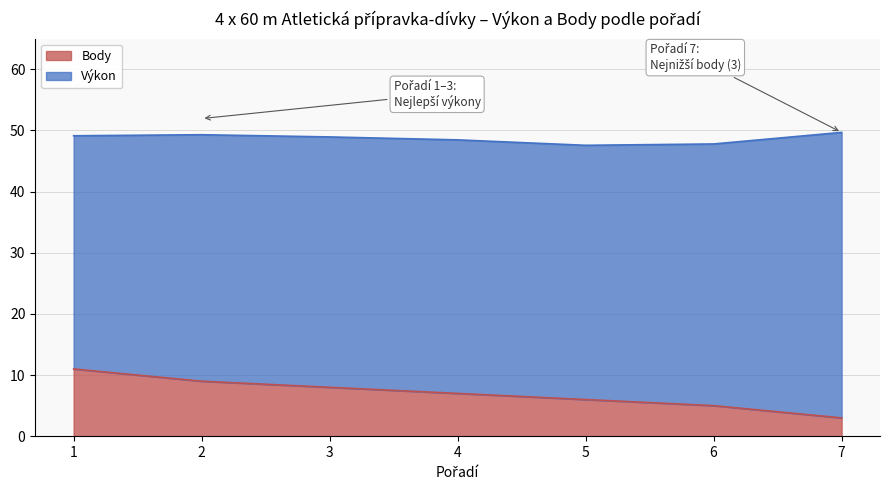

Rank the categories by value from lowest to highest.

7, 6, 5, 4, 3, 2, 1